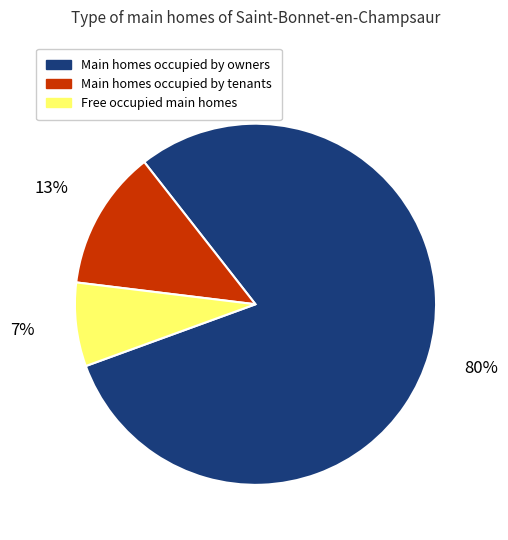

To the nearest percent, what percentage of the pie is Main homes occupied by tenants?

13%